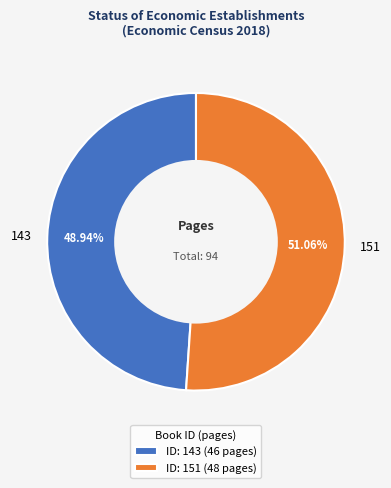

Which slice is the smallest?

143